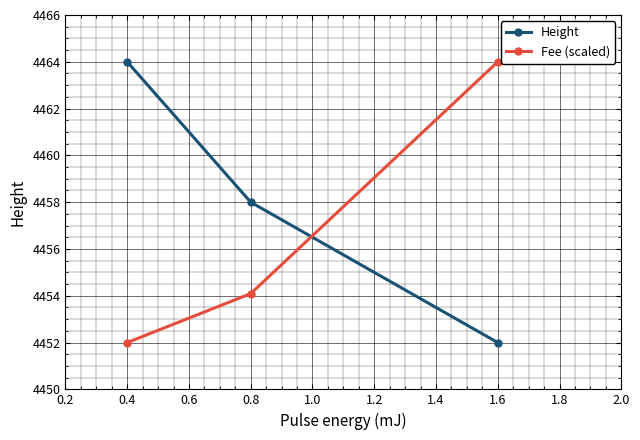

Which series has the largest total across all categories?

Height